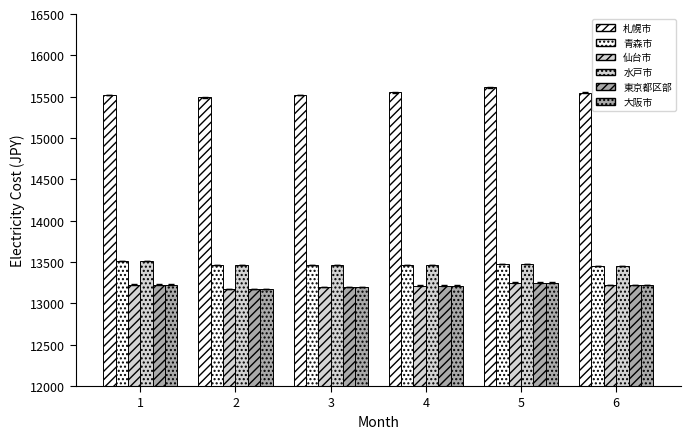

At how many categories does at least one series exceed 15076?

6